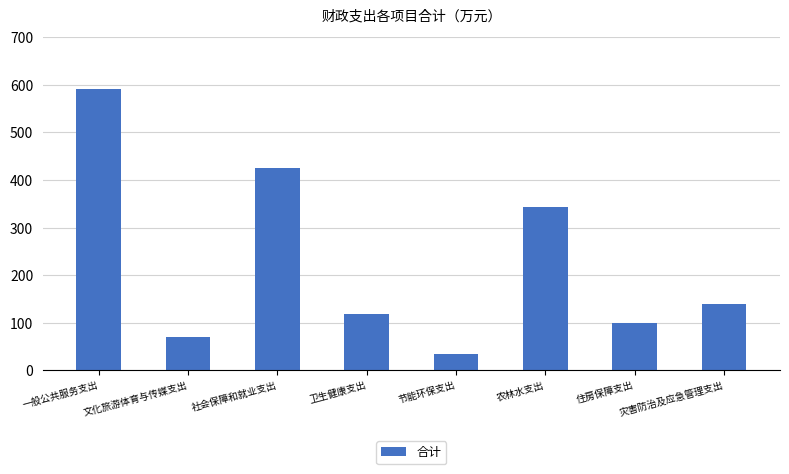

Are the bars grouped side by side (vs. stacked)?

No